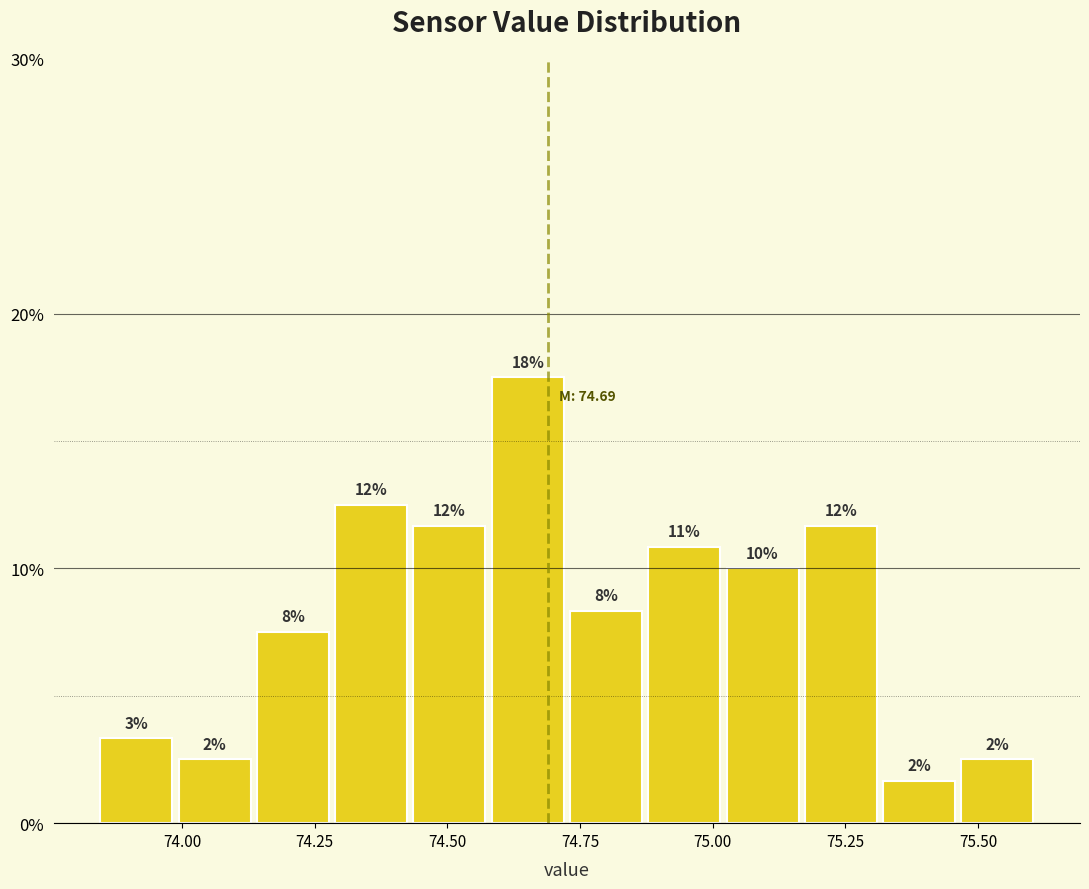

Read against the x-axis, roughly where is the centre of the tallest bar?

74.65